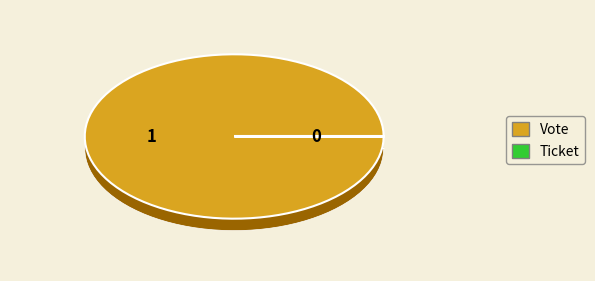

To the nearest percent, what percentage of the pie is Vote?

100%